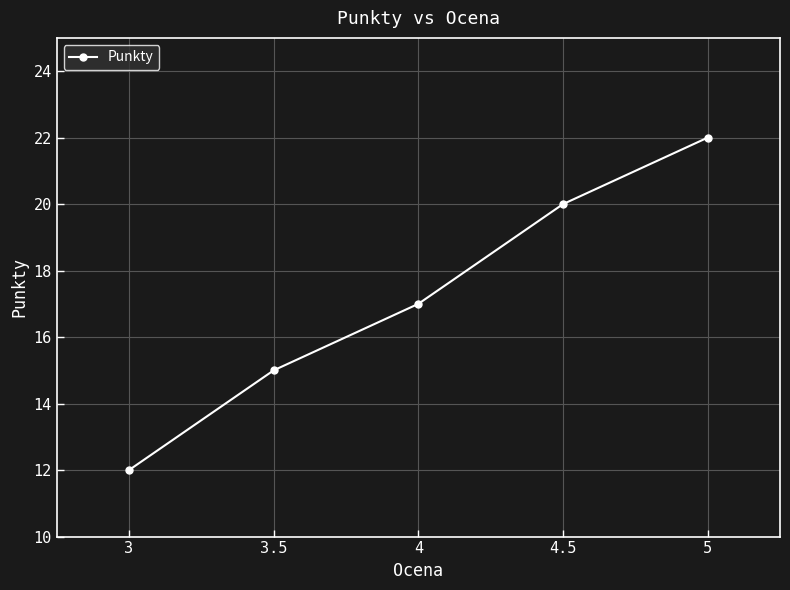

The chart shows a value of 20 at 4.5. True or false?

True